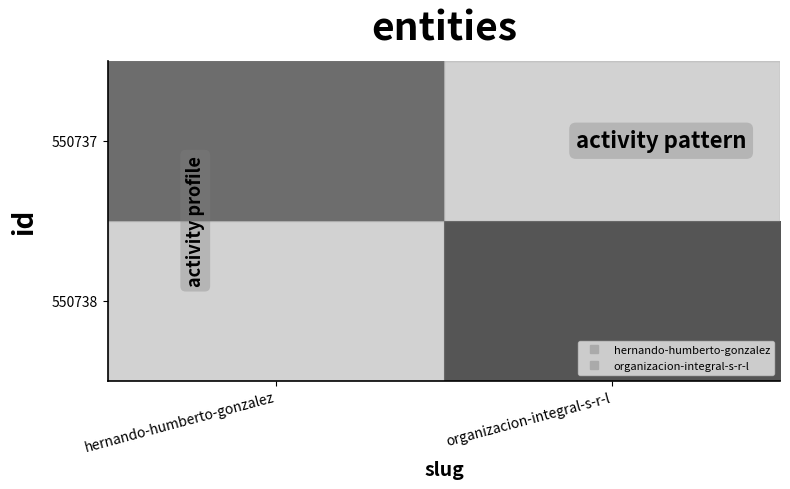

At which category is the sum across all series the highest?

hernando-humberto-gonzalez